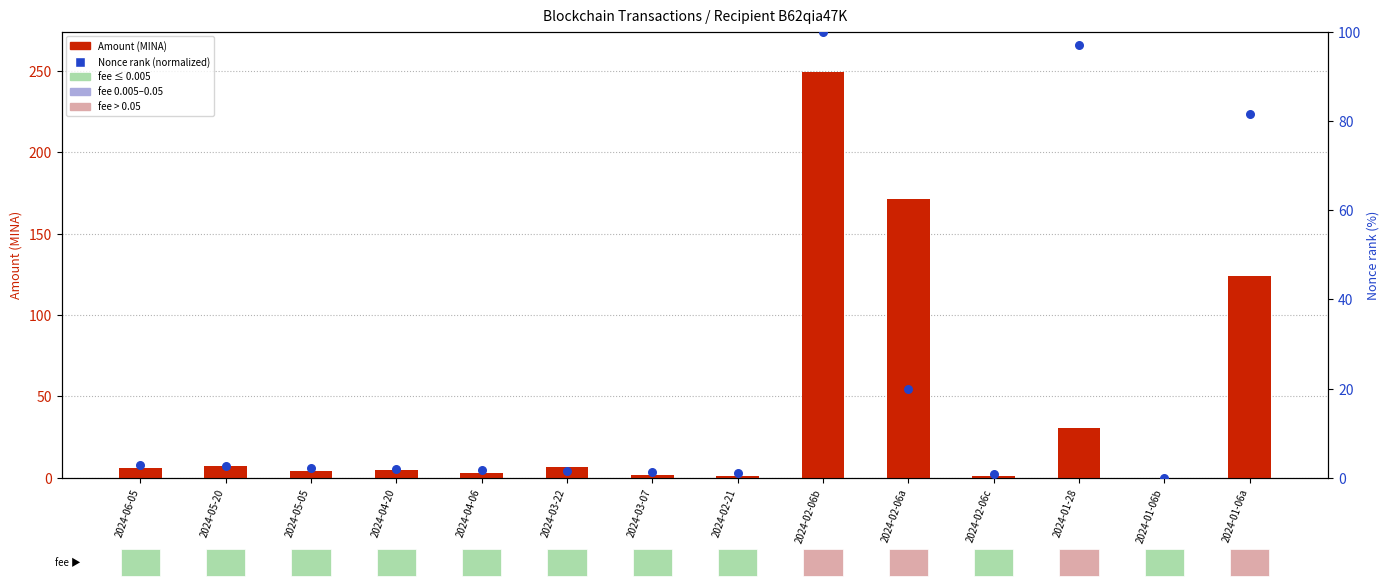

Which series has the largest total across all categories?

Amount (MINA)